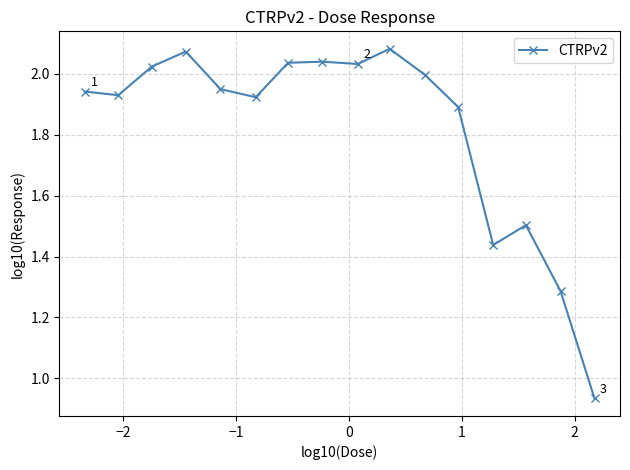

How many categories are shown in the chart?

16